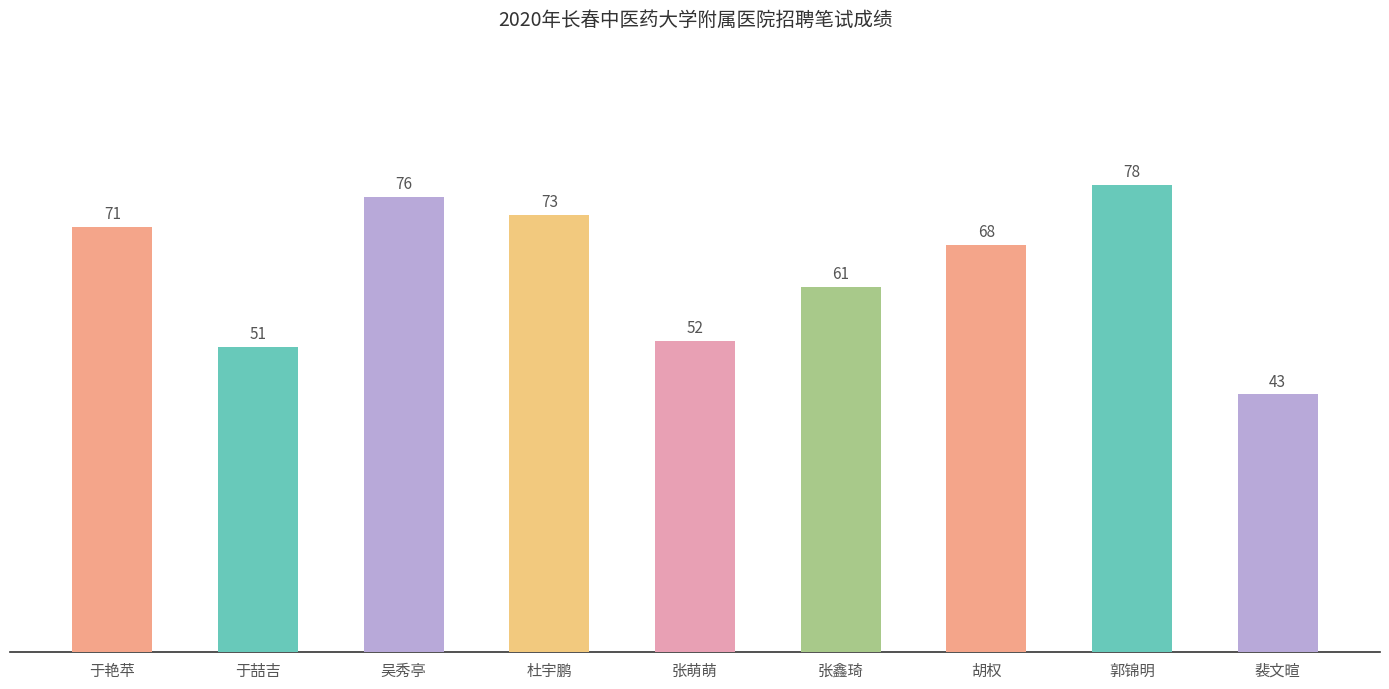

At which label does the data first exceed 68?

于艳苹